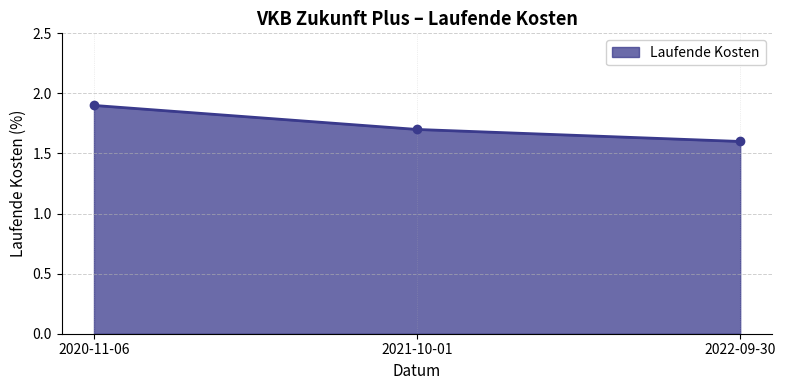

Which has a higher value, 2021-10-01 or 2020-11-06?

2020-11-06